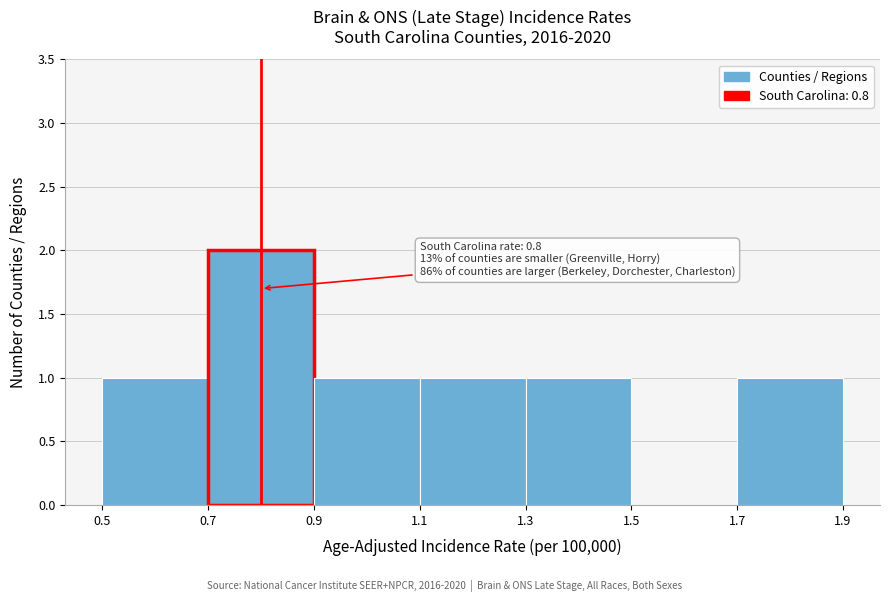

Which range on the x-axis has the tallest bar?

0.7 to 0.9